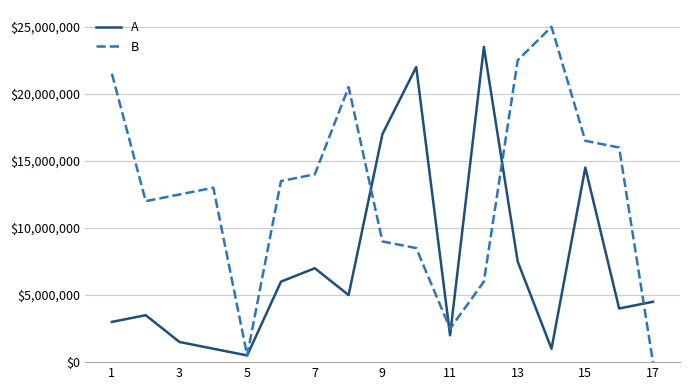

How many lines are shown in the chart?

2